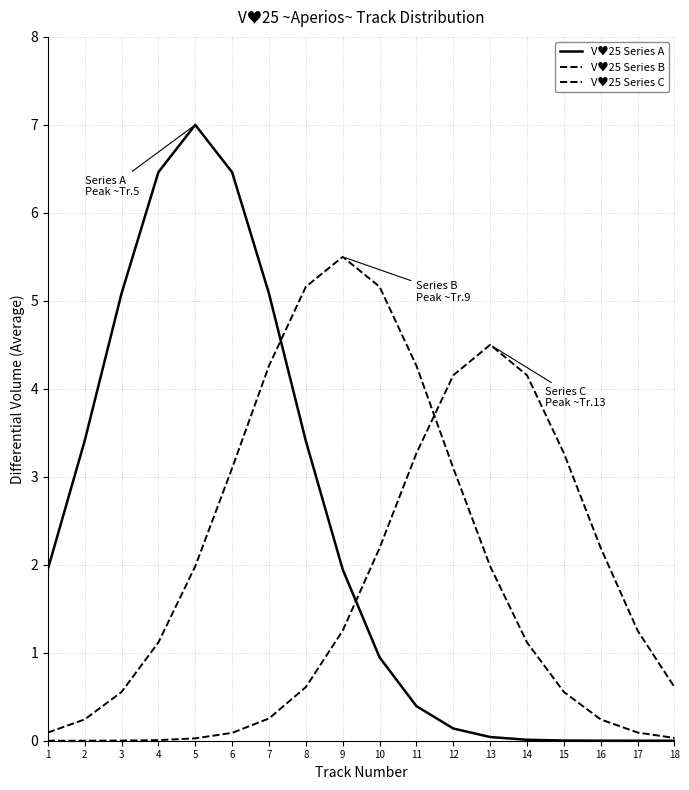

Is this an area chart (filled region under the line)?

No